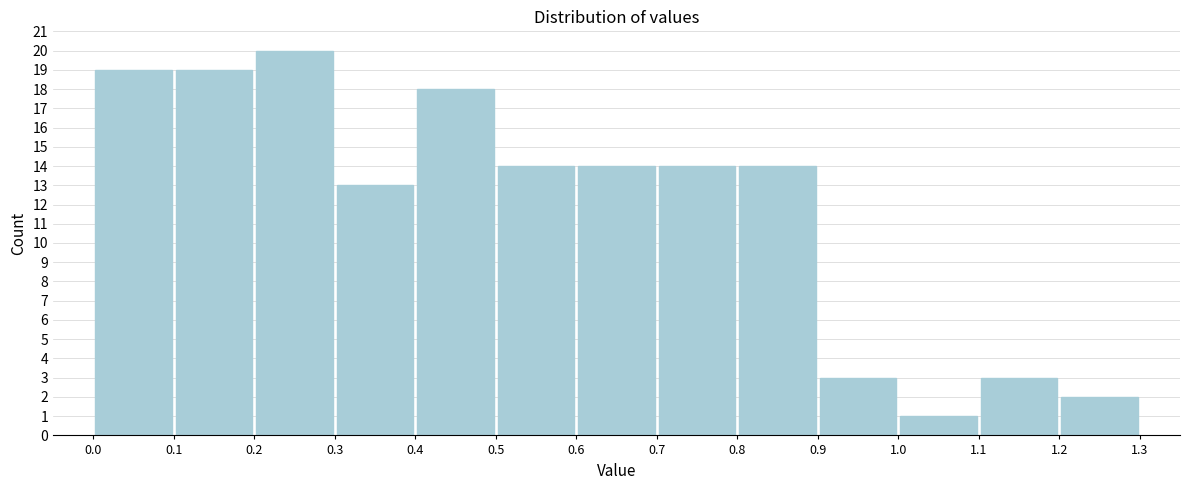

Which range on the x-axis has the tallest bar?

0.2 to 0.3